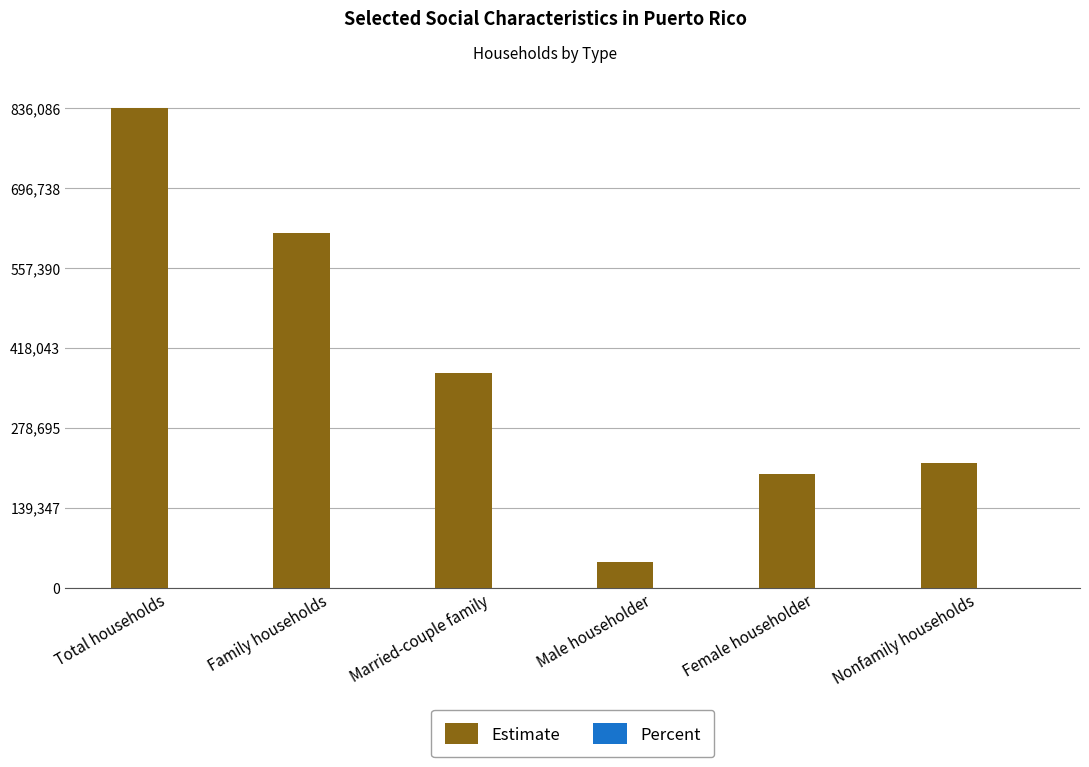

At which category is the sum across all series the highest?

Total households